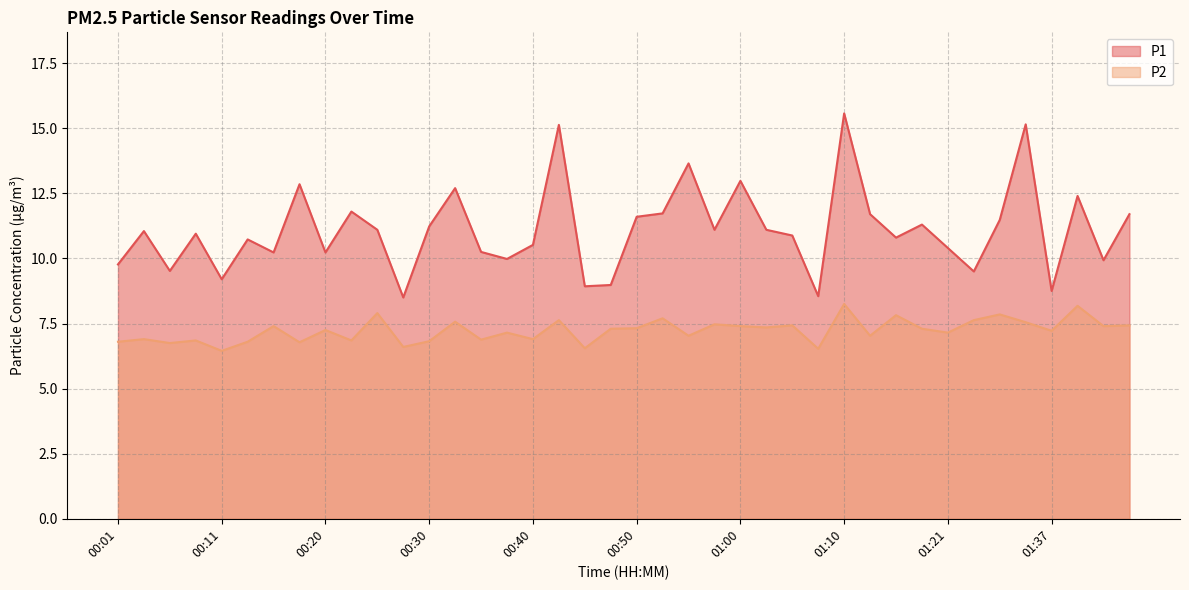

Reading left to right, what are all the values shown in this chart?

P1: 9.8	11.1	9.5	10.9	9.2	10.7	10.2	12.8	10.2	11.8	11.1	8.5	11.2	12.7	10.2	10.0	10.5	15.1	8.9	9.0	11.6	11.7	13.7	11.1	13.0	11.1	10.9	8.6	15.6	11.7	10.8	11.3	10.4	9.5	11.5	15.2	8.8	12.4	9.9	11.7
P2: 6.8	6.9	6.8	6.8	6.5	6.8	7.4	6.8	7.2	6.8	7.9	6.6	6.8	7.6	6.9	7.2	6.9	7.6	6.5	7.3	7.3	7.7	7.0	7.5	7.4	7.3	7.4	6.5	8.2	7.0	7.8	7.3	7.2	7.6	7.8	7.5	7.2	8.2	7.4	7.4